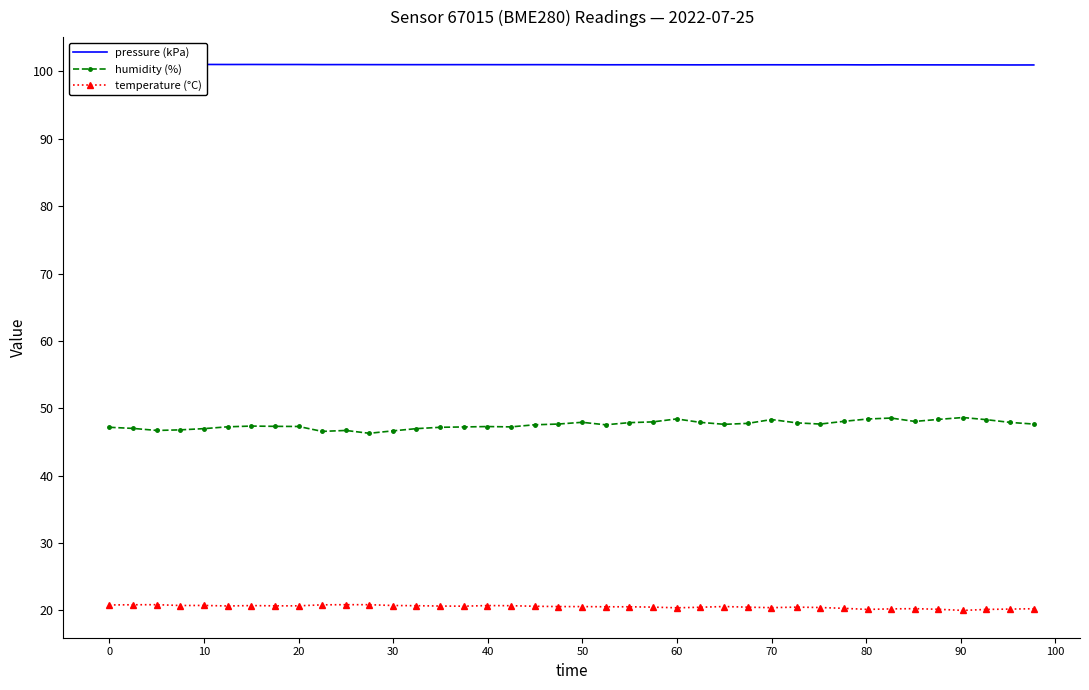

True or false: humidity (%) has more than 0 interior local peaks.

True